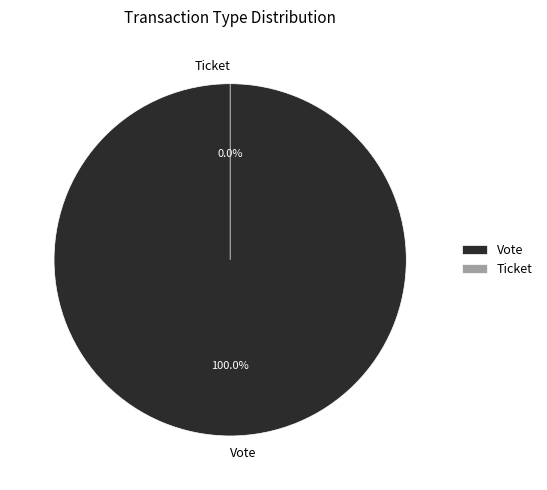

Which category has the smallest portion of the pie?

Ticket